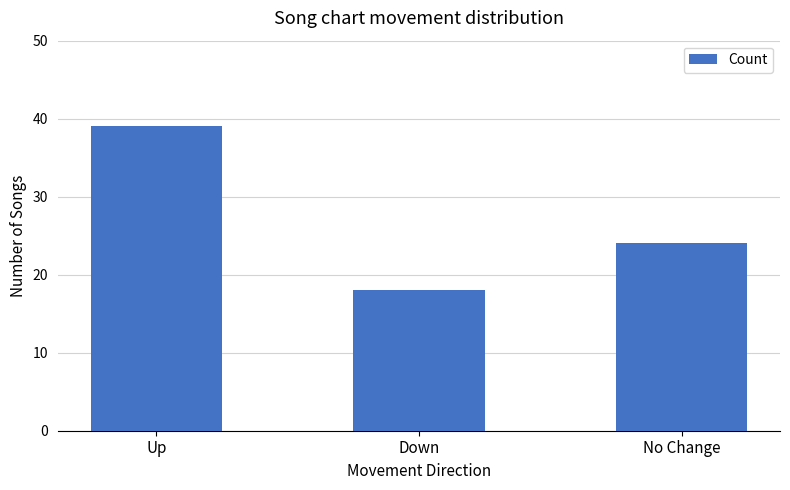

Is it true that the value at Down is 5?

False